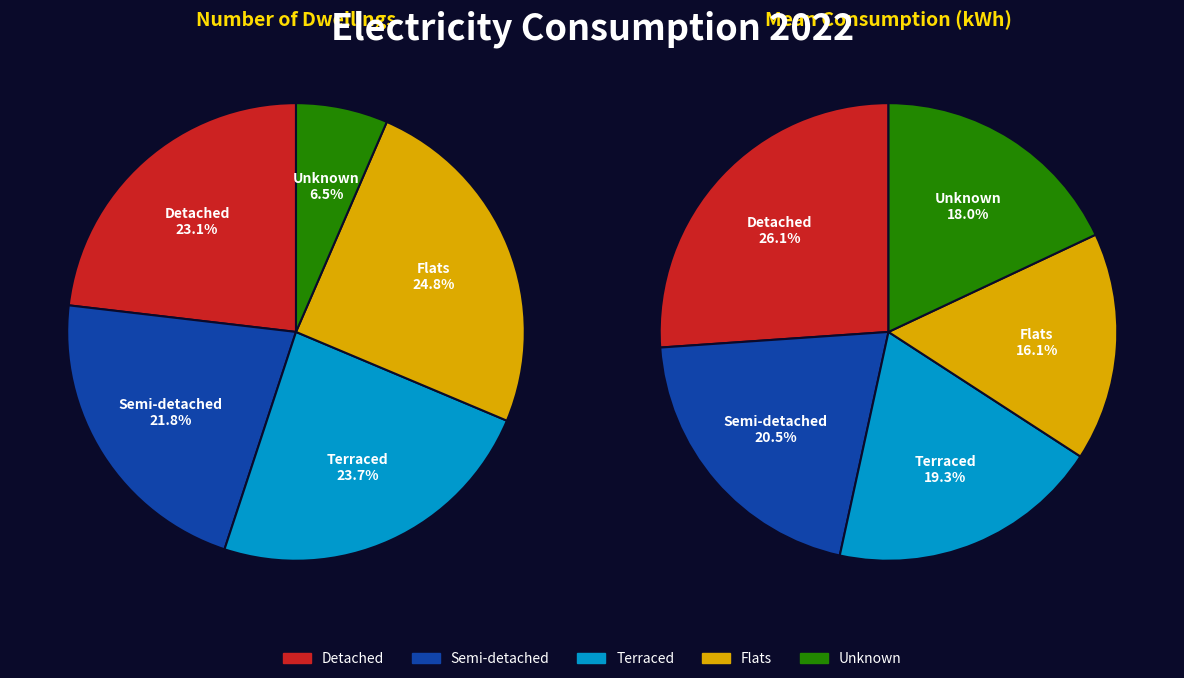

To the nearest percent, what is the difference between the largest and smallest slice percentages?

18%